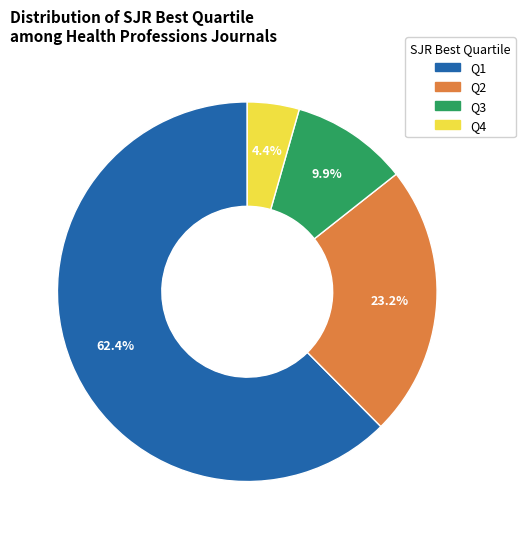

Is the sum of Q2 and Q3 greater than half?

No